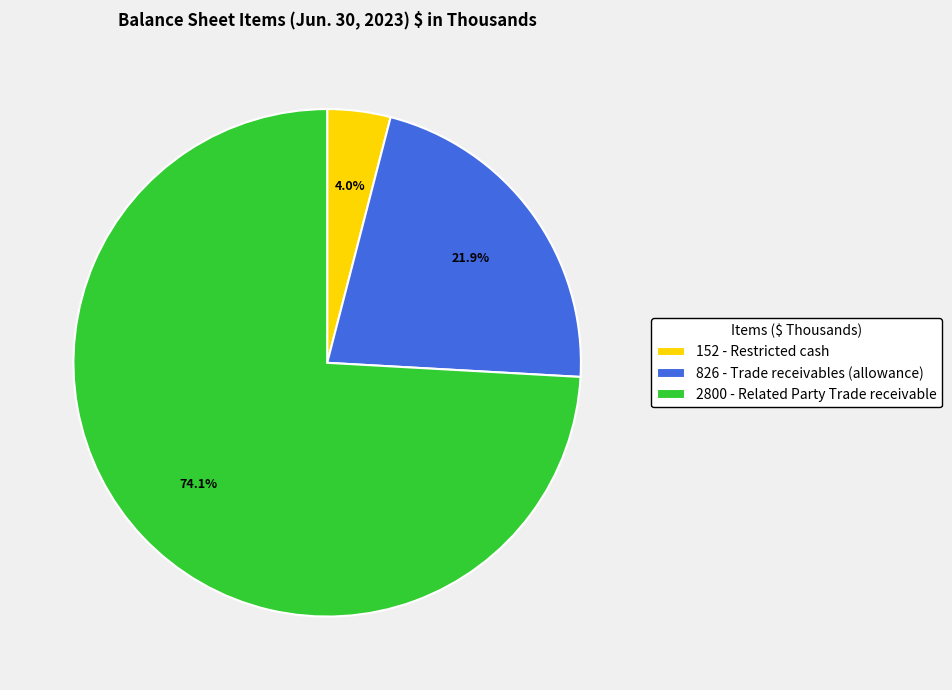

What is the majority slice?

2800 - Related Party Trade receivable